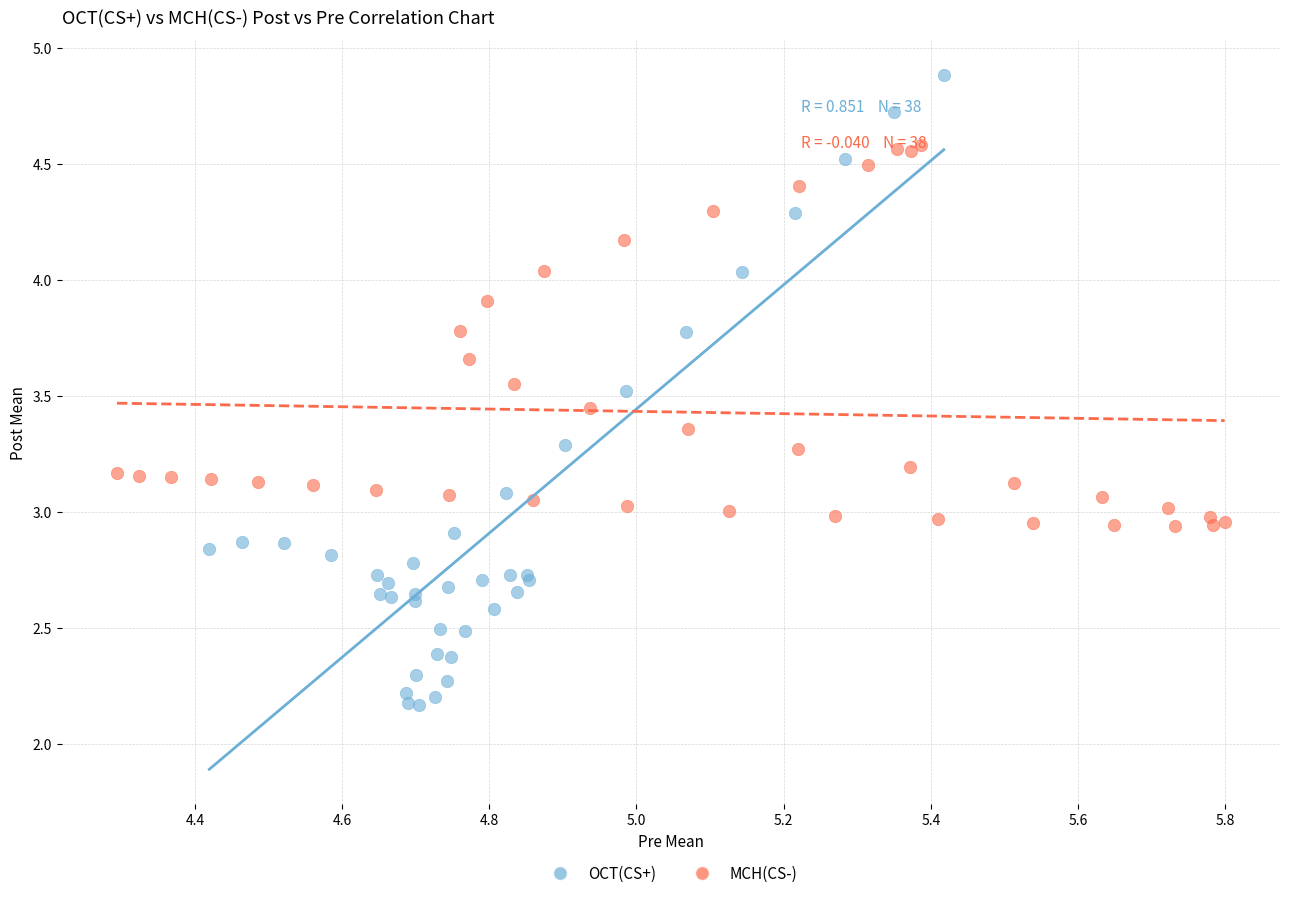

Which series contains the lowest Y value?

OCT(CS+)